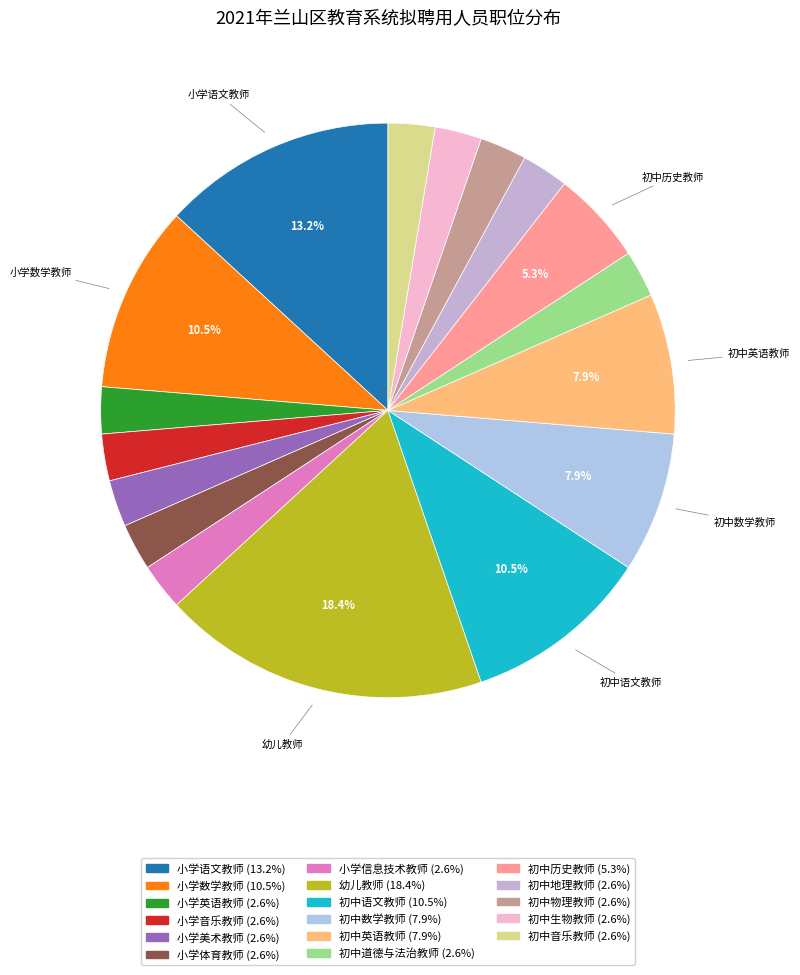

To the nearest percent, what is the difference between the largest and smallest slice percentages?

16%